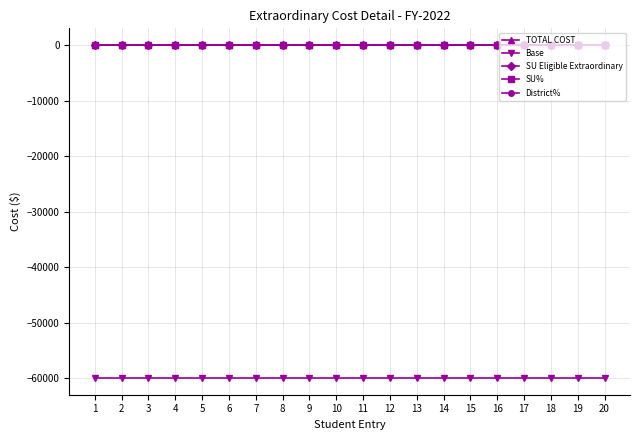

Reading left to right, list all the values displayed in this chart.

TOTAL COST: 0	0	0	0	0	0	0	0	0	0	0	0	0	0	0	0	0	0	0	0
Base: -60000	-60000	-60000	-60000	-60000	-60000	-60000	-60000	-60000	-60000	-60000	-60000	-60000	-60000	-60000	-60000	-60000	-60000	-60000	-60000
SU Eligible Extraordinary: 0	0	0	0	0	0	0	0	0	0	0	0	0	0	0	0	0	0	0	0
SU%: 0	0	0	0	0	0	0	0	0	0	0	0	0	0	0	0	0	0	0	0
District%: 0	0	0	0	0	0	0	0	0	0	0	0	0	0	0	0	0	0	0	0